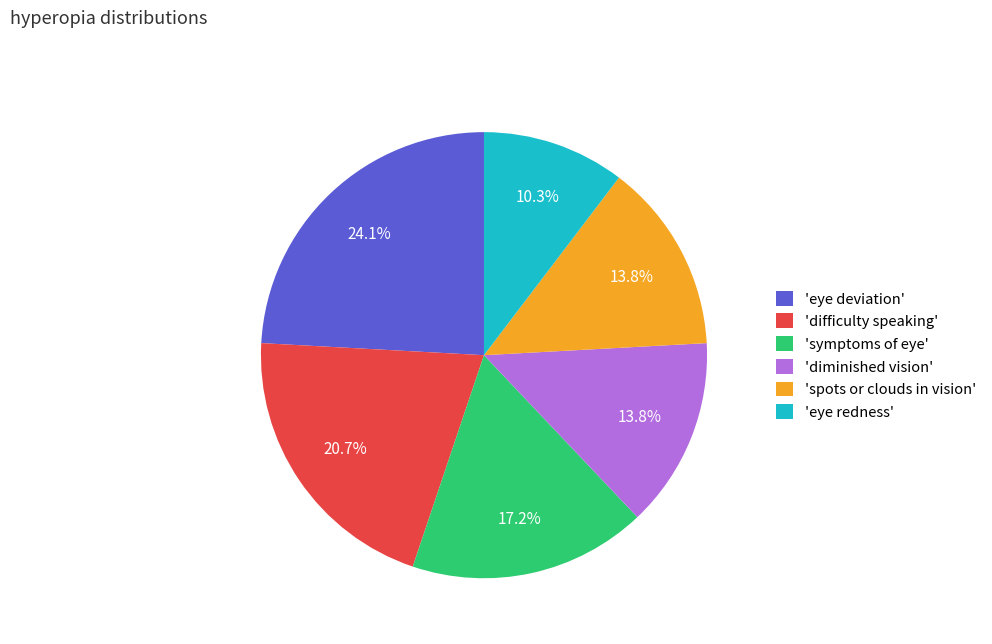

Is 'eye deviation' the majority of the pie?

No